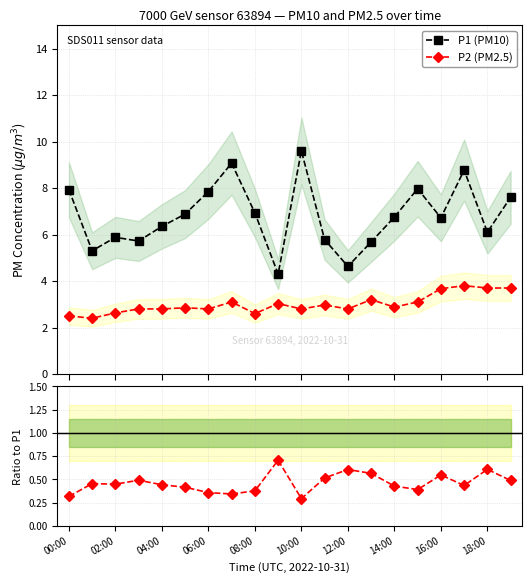

What is the approximate value of P2/P1 at 19?

0.5